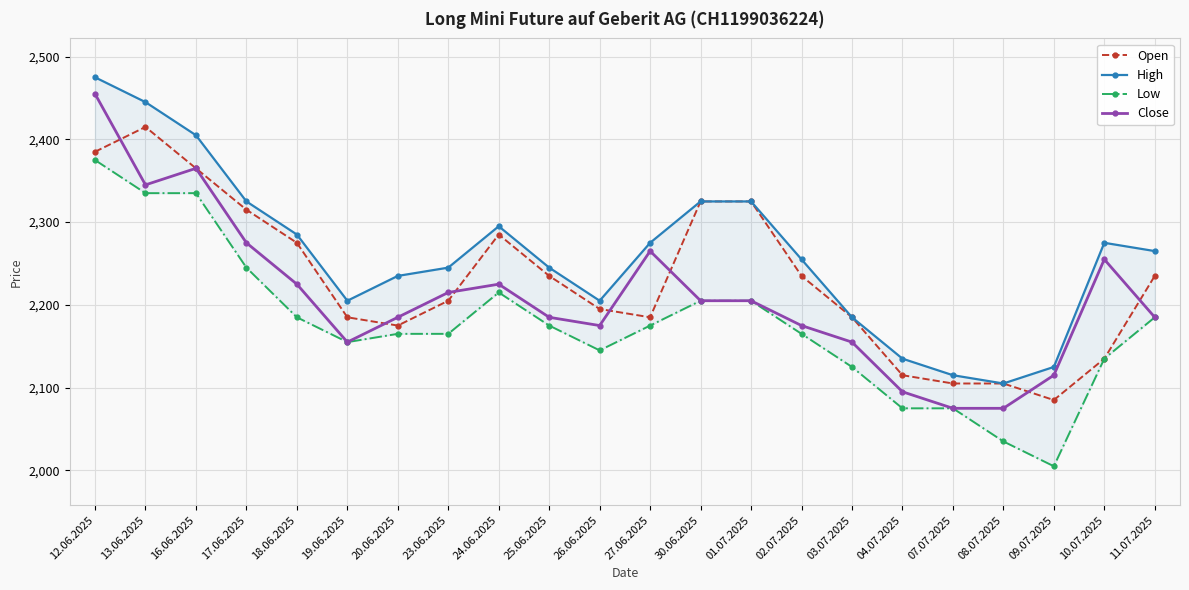

The value of High at 09.07.2025 is 2125. True or false?

True